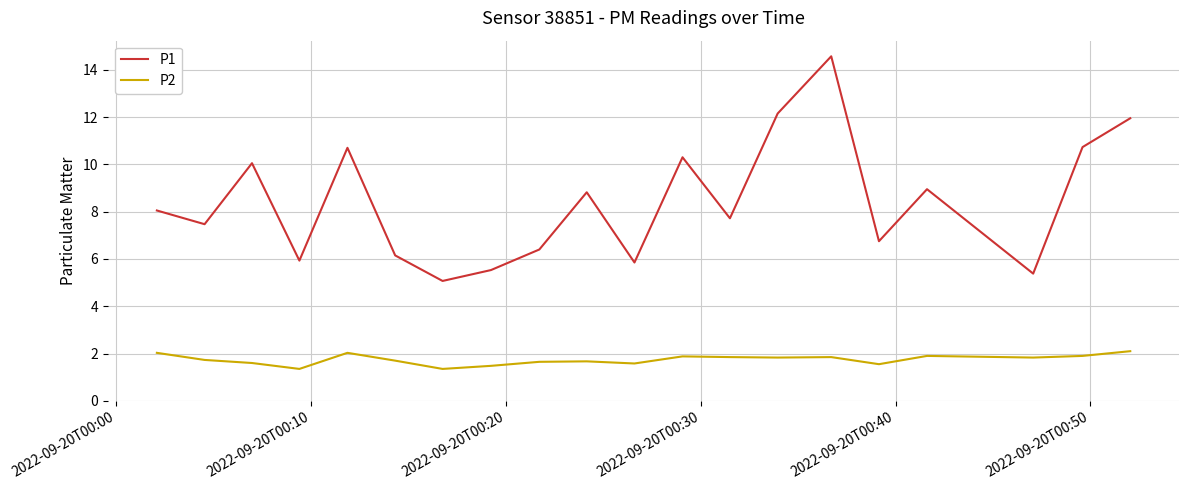

Which series has the largest range (max minus min)?

P1